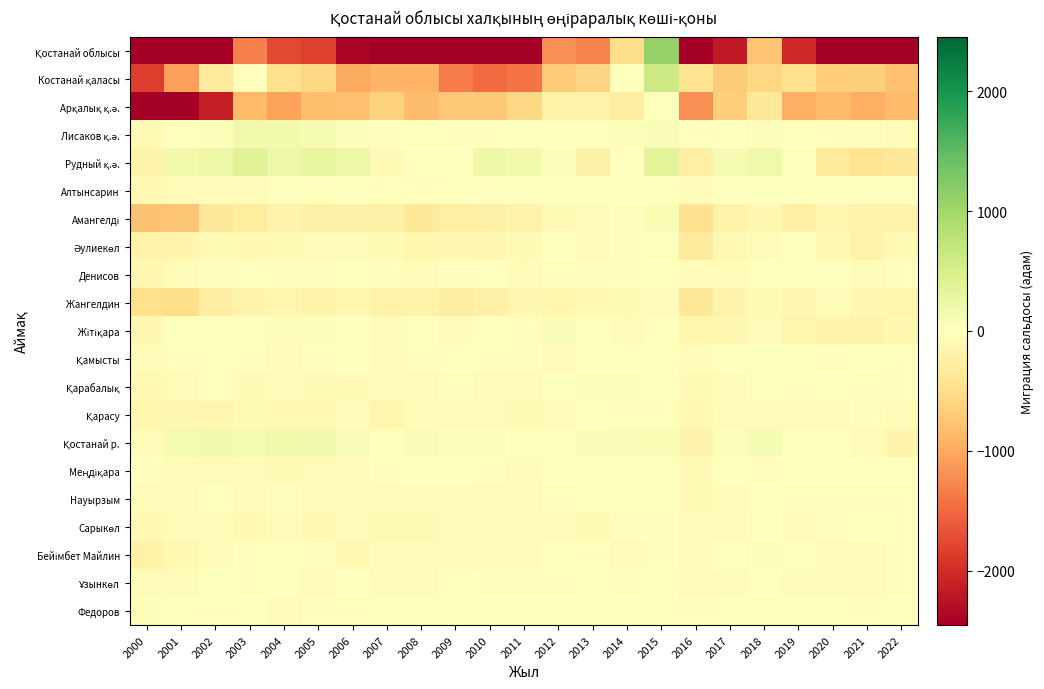

Which series changed the most between 2013 and 2021?

Қостанай облысы